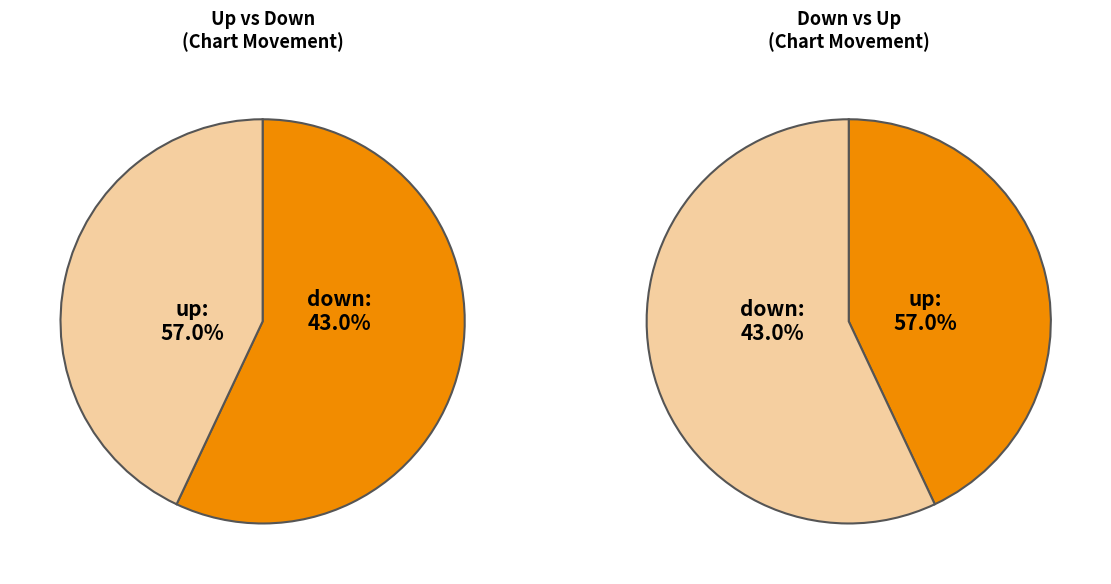

True or false: down accounts for 38% of the total.

False